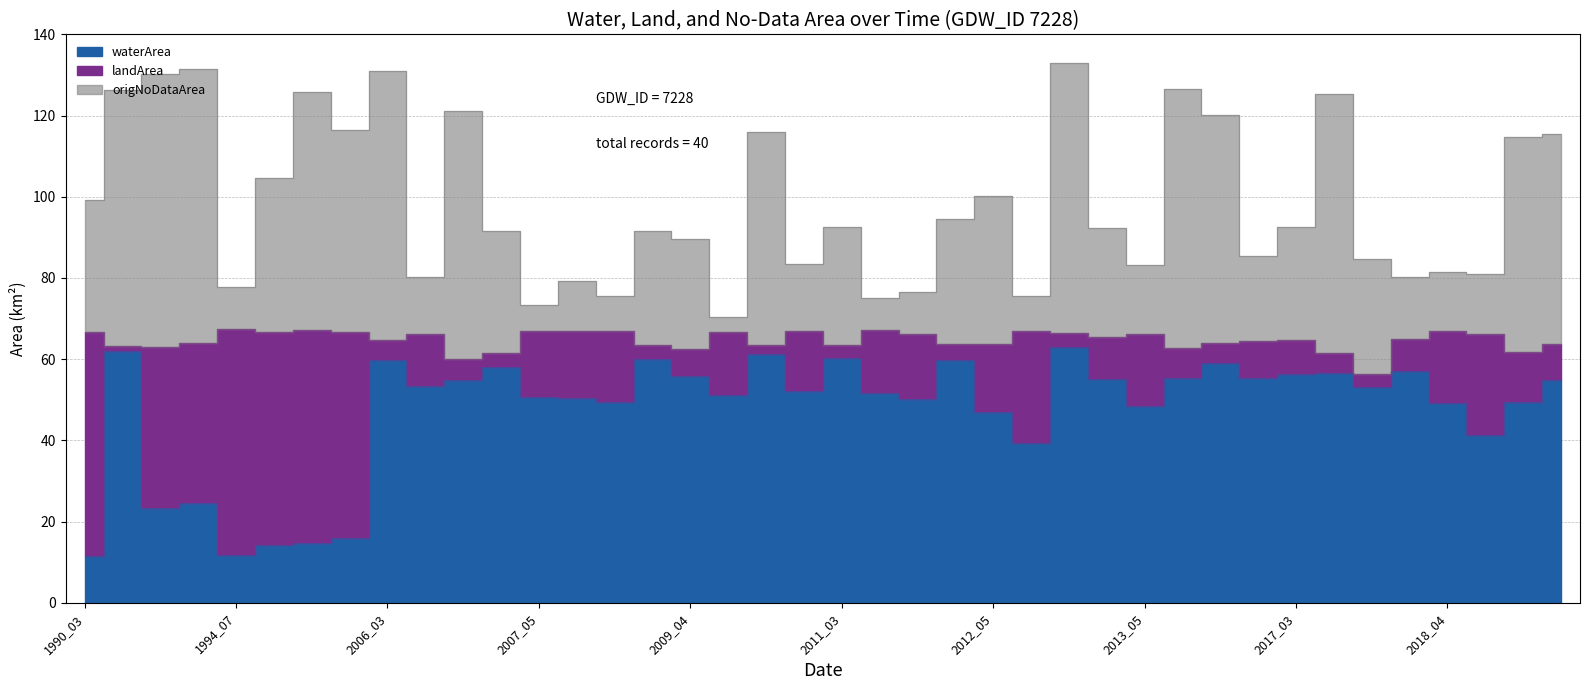

Is the value of origNoDataArea at 2018_02 greater than the value of waterArea at 2010_03?

Yes